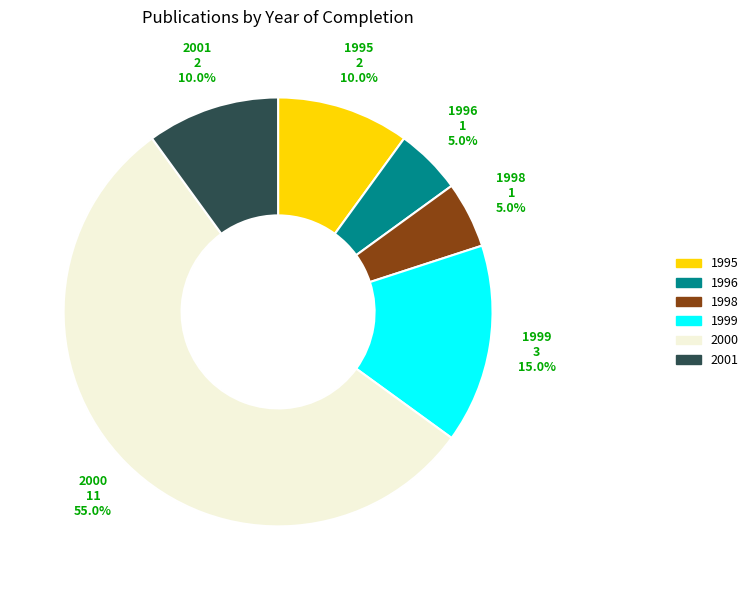

To the nearest percent, what is the difference between the largest and smallest slice percentages?

50%